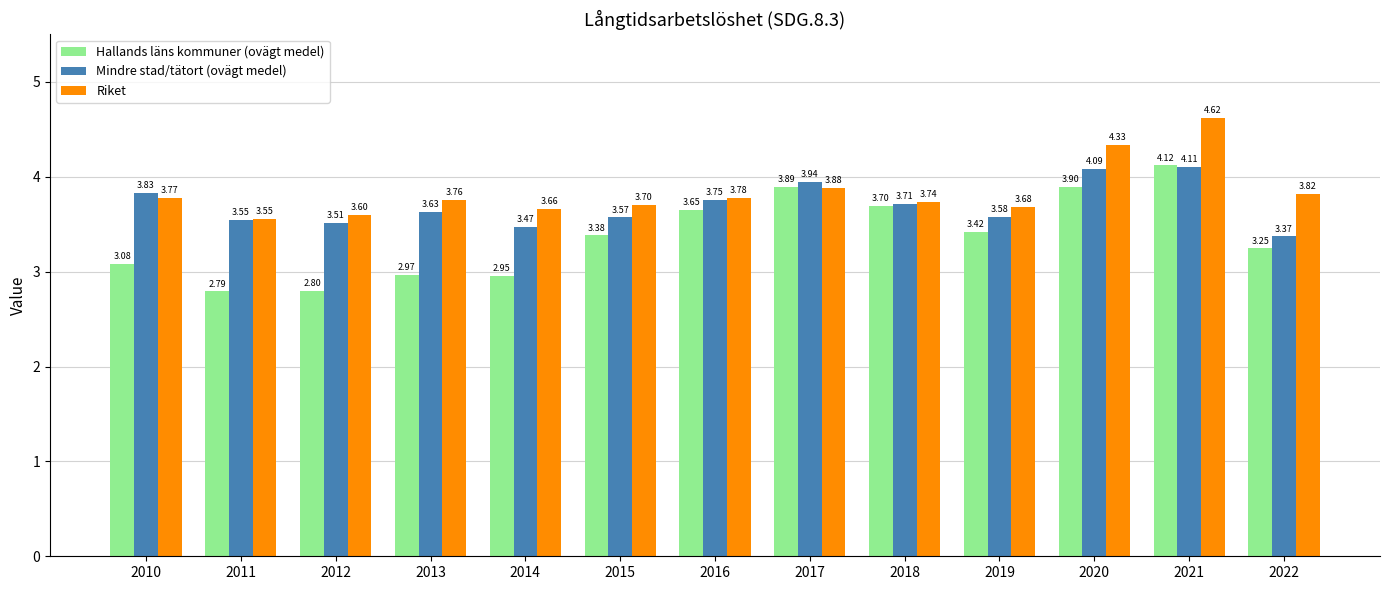

What is the sum of the Hallands läns kommuner (ovägt medel) values at 2014 and 2013?

5.9